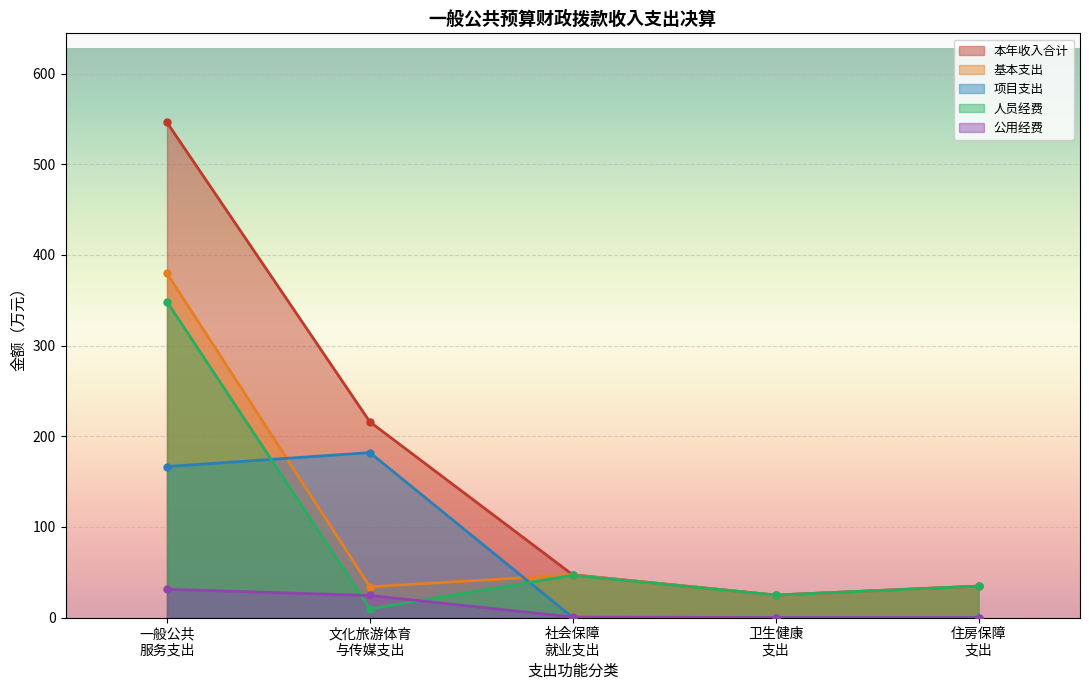

Which series has the largest total across all categories?

本年收入合计